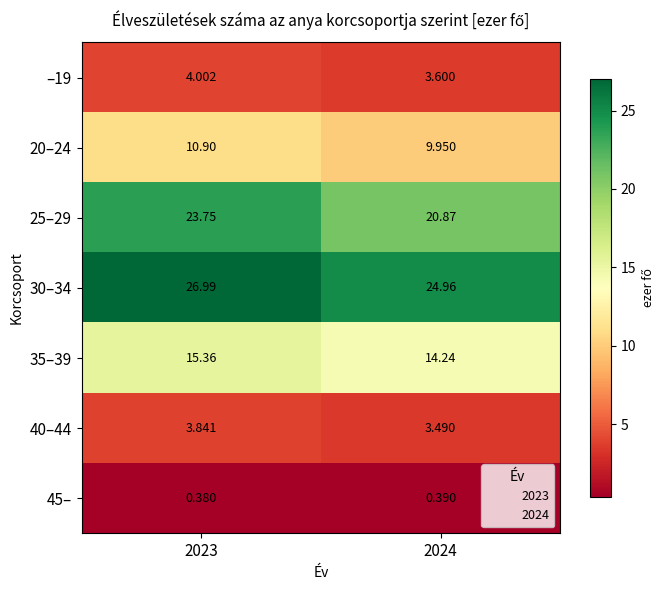

Is the value of 40–44 at 2024 greater than the value of 45– at 2023?

Yes